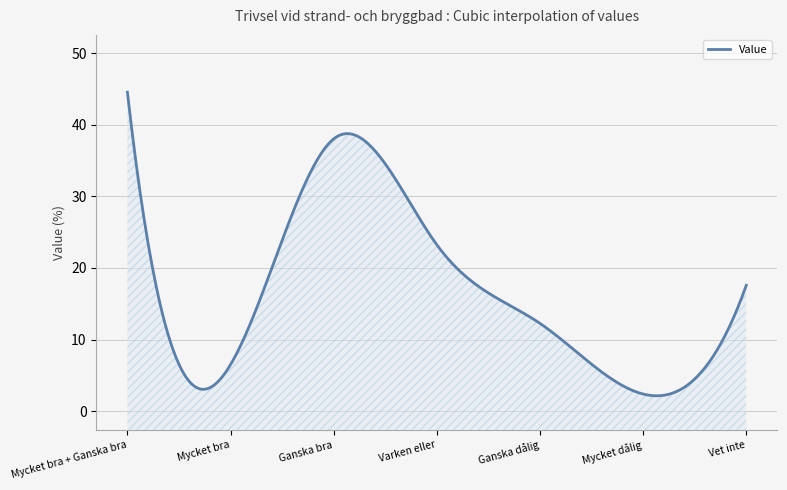

The chart shows a value of 17.6 at Vet inte. True or false?

True